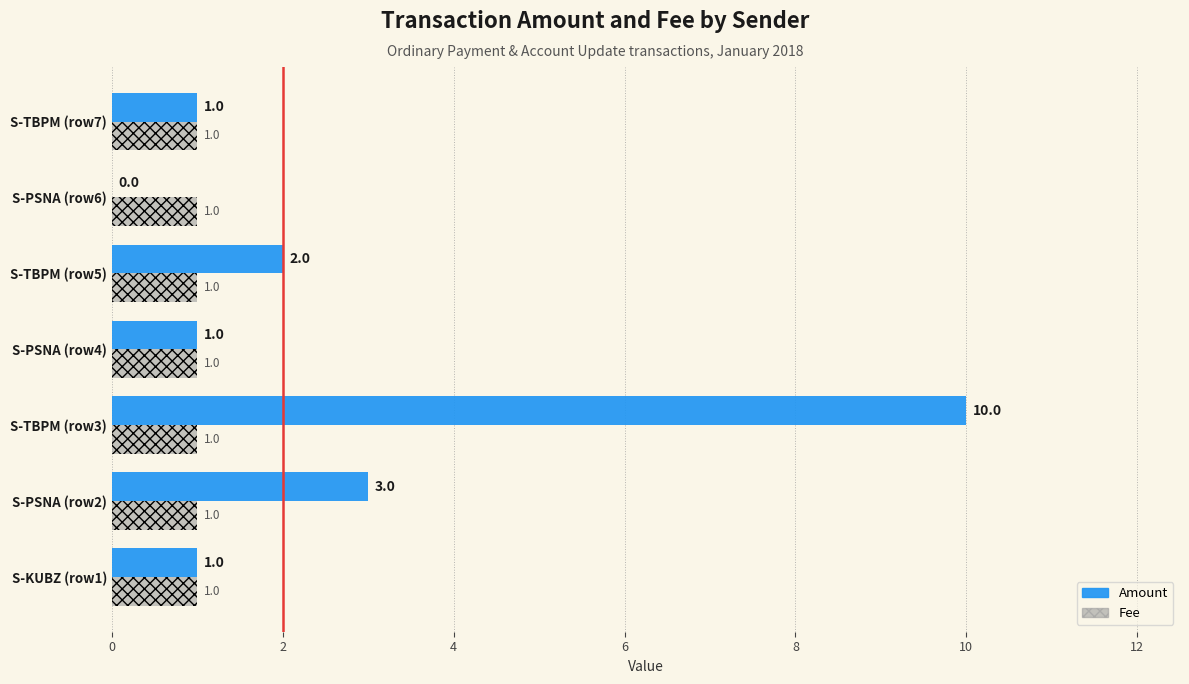

At which category is the sum across all series the highest?

S-TBPM (row3)